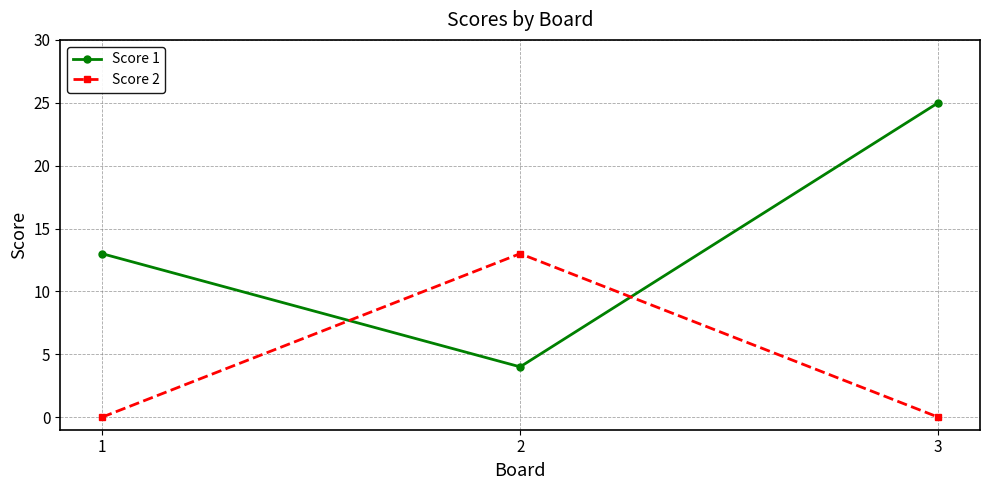

Is this an area chart (filled region under the line)?

No